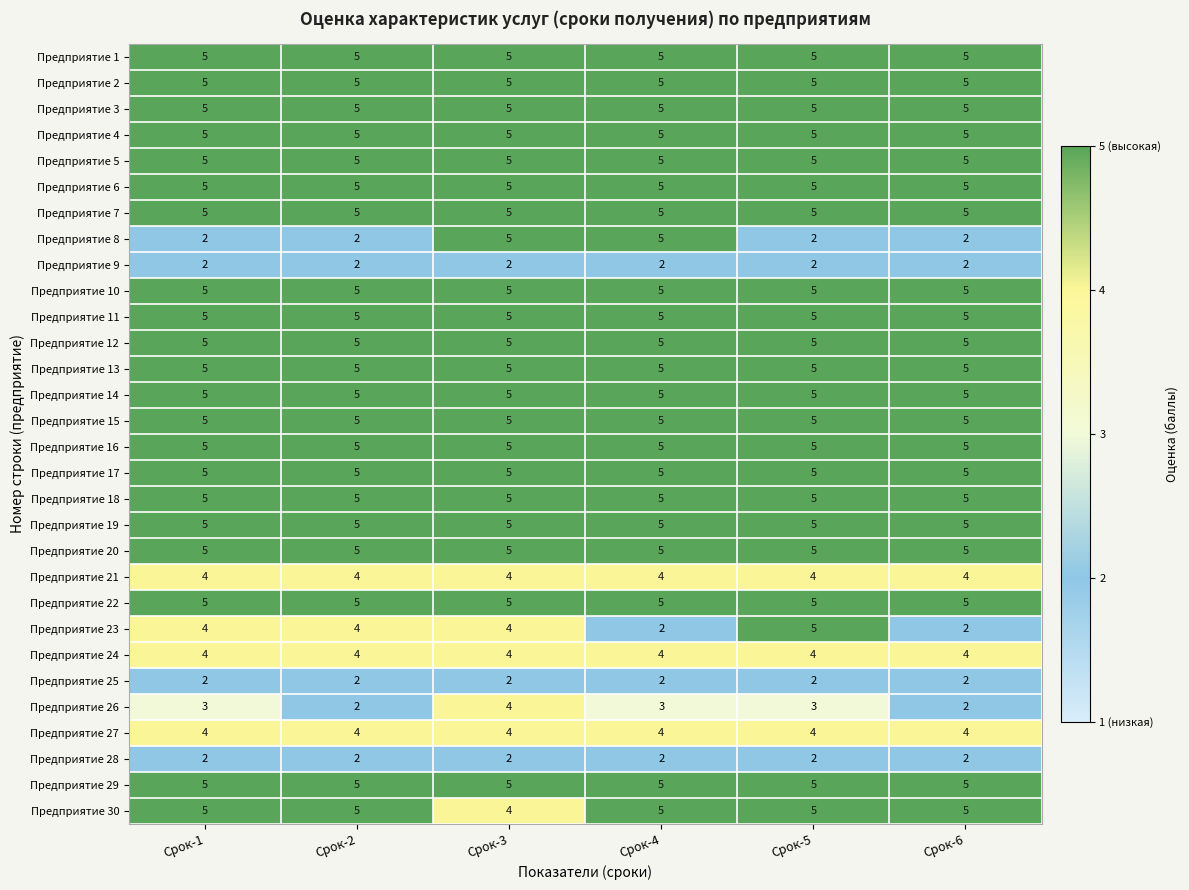

Is it true that Предприятие 15 equals 5 at Срок-3?

True